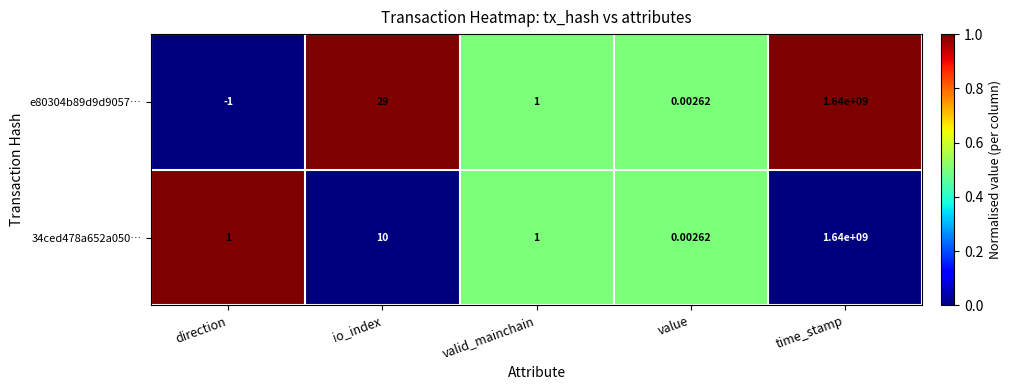

Which label corresponds to the smallest value in the chart?

direction